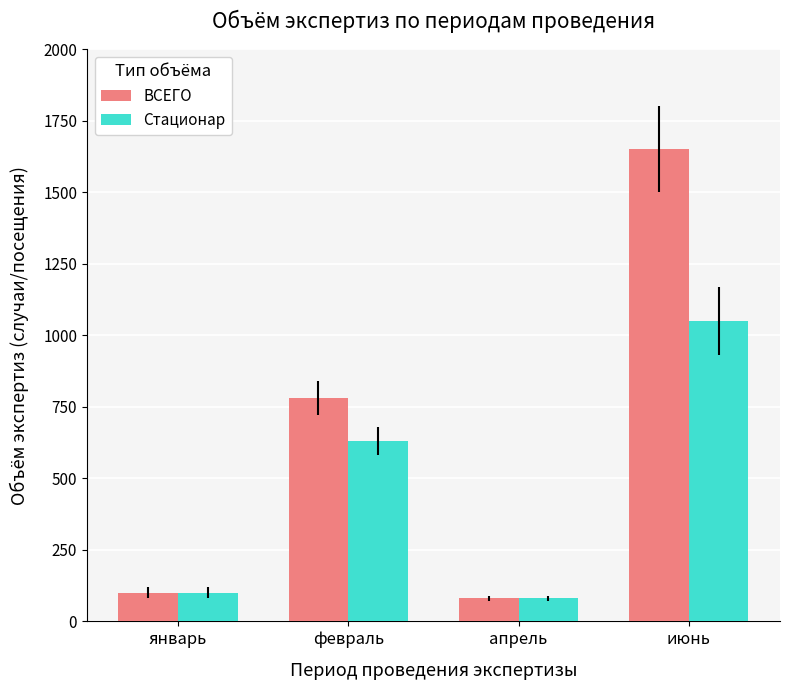

What are all the series names shown in the legend?

ВСЕГО, Стационар